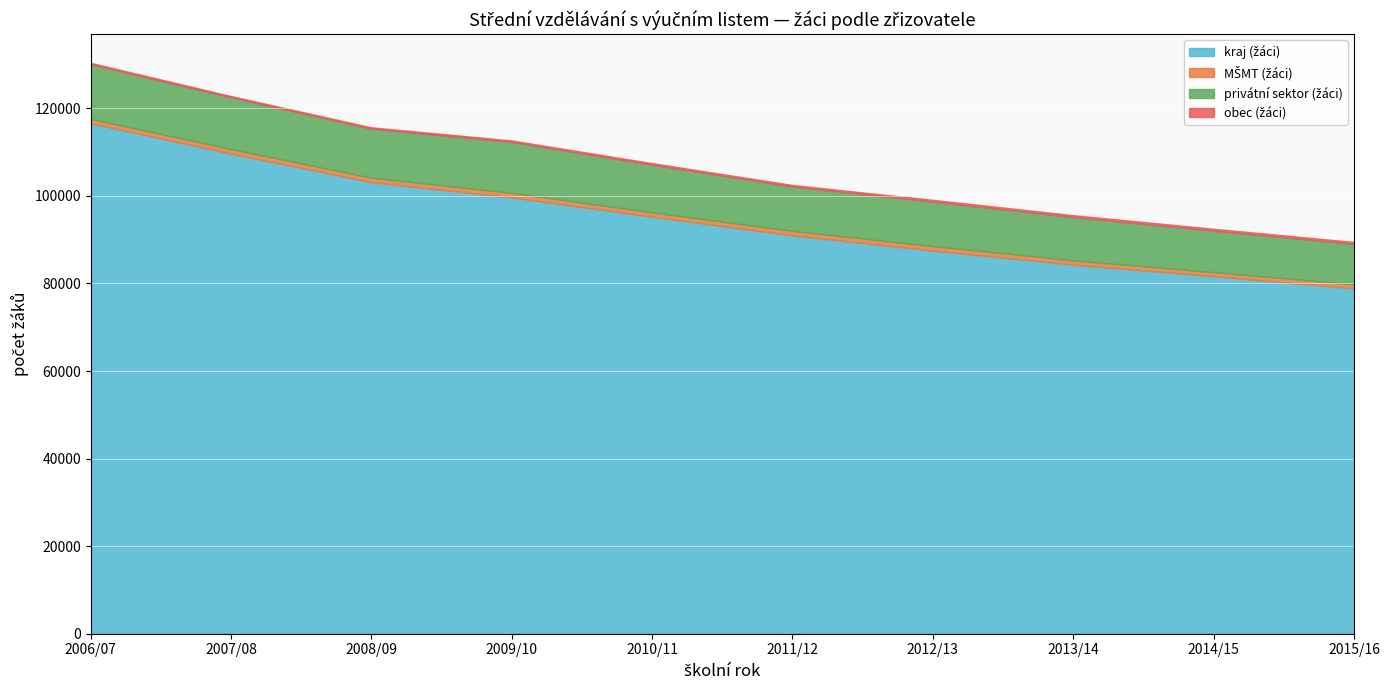

At which category does the chart reach its minimum across all series?

2007/08